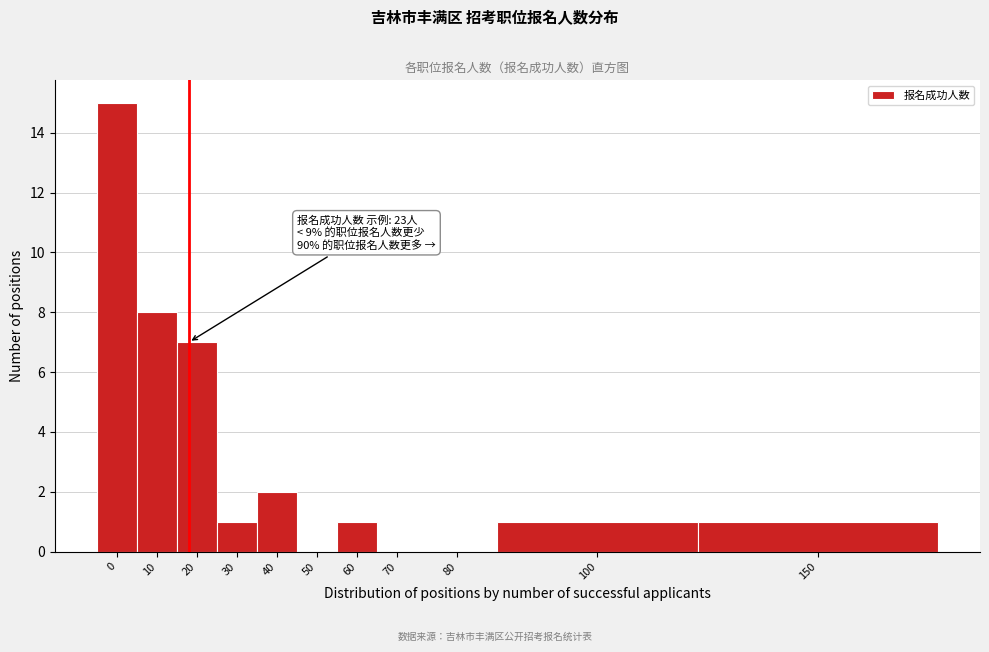

Reading left to right, transcribe all the data shown in this chart.

0=15	10=8	20=7	30=1	40=2	50=0	60=1	70=0	80=0	100=1	150=1